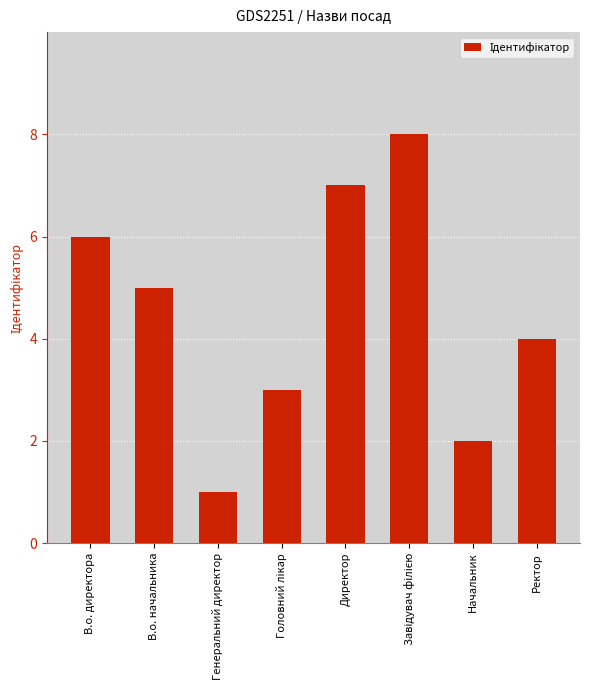

Reading left to right, list all the values displayed in this chart.

6	5	1	3	7	8	2	4